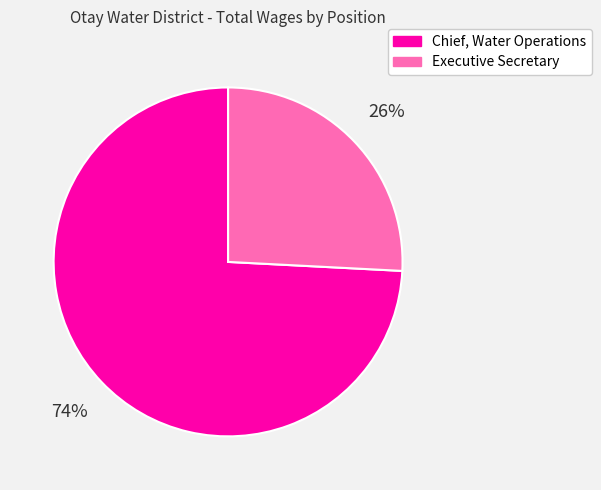

Count the number of slices in the pie.

2